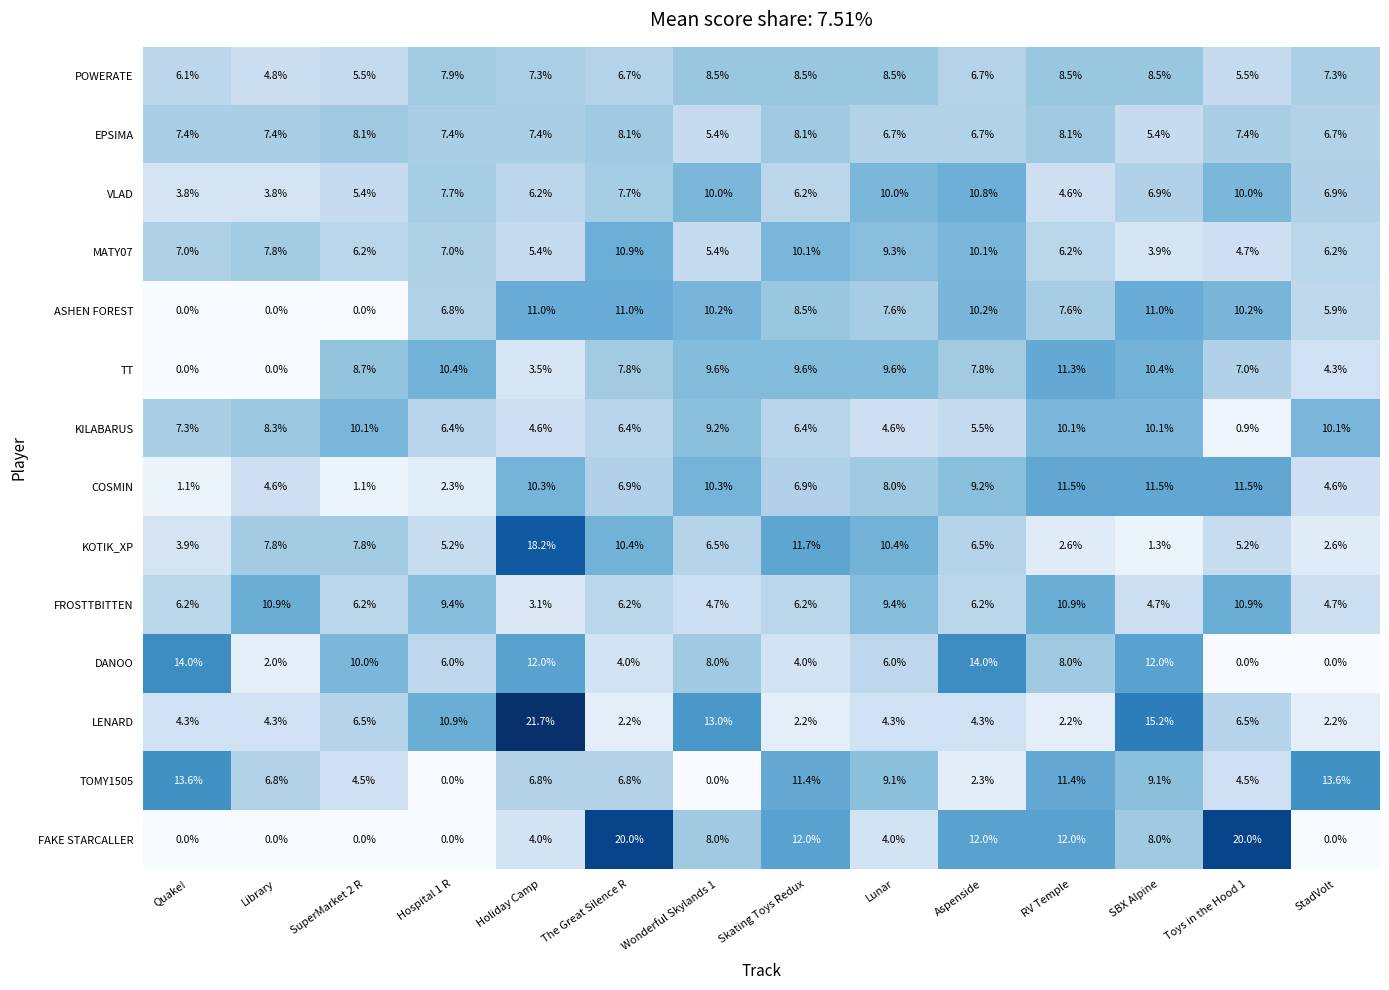

What is the approximate value of KOTIK_XP at Skating Toys Redux?

11.7